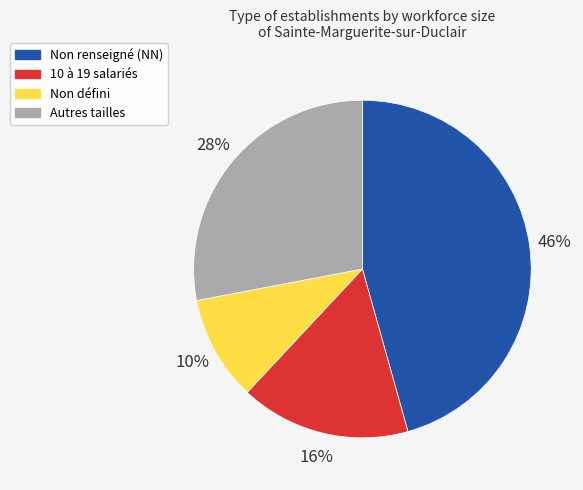

Is there a majority slice in this chart?

No